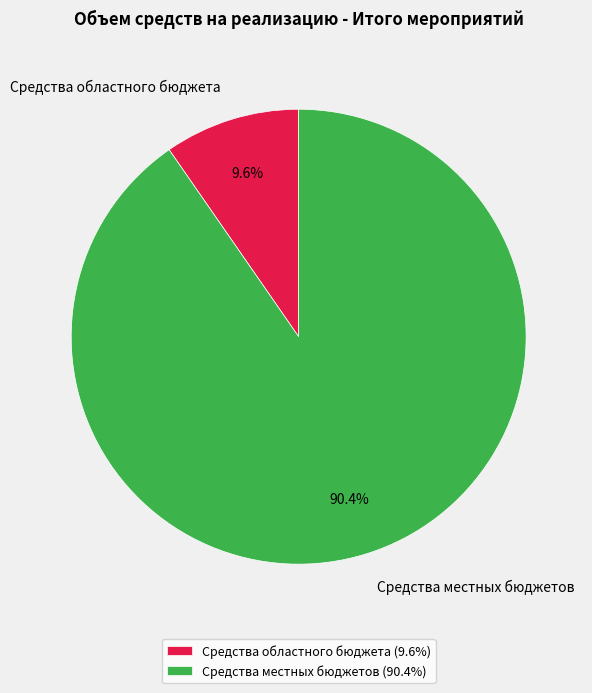

Approximately how many times larger is the value at Средства местных бюджетов compared to Средства областного бюджета?

9.4